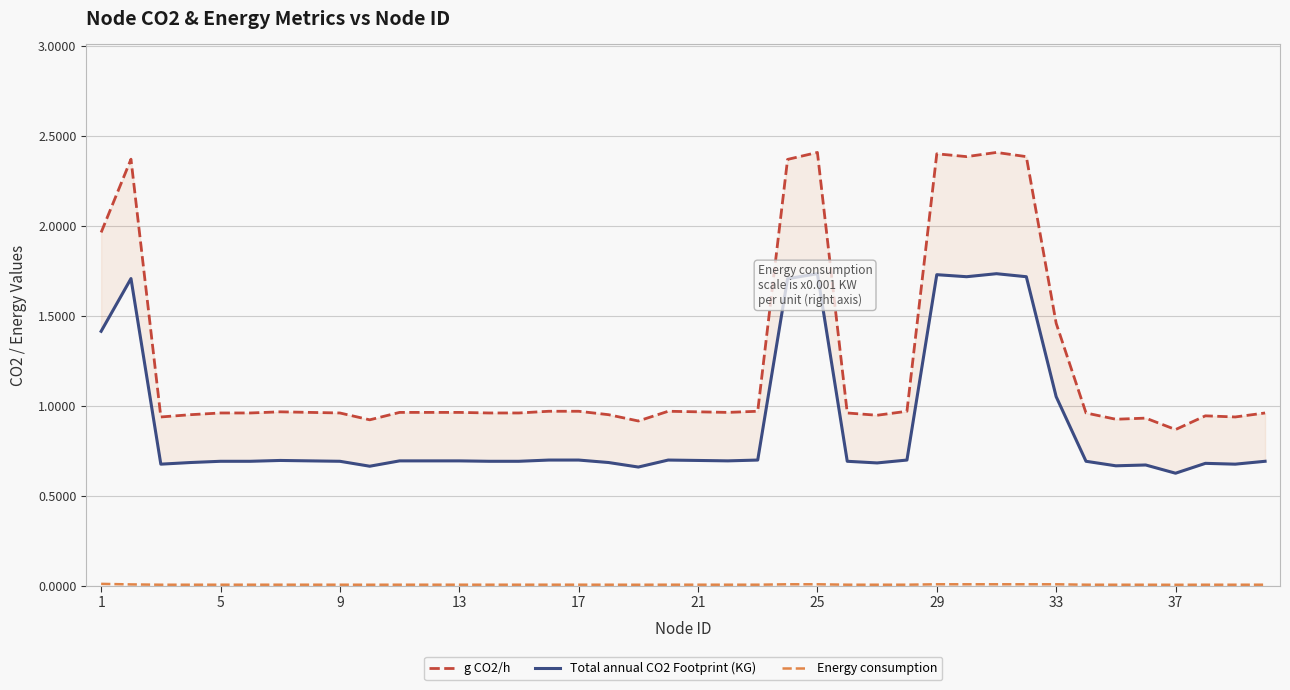

How many lines are shown in the chart?

3